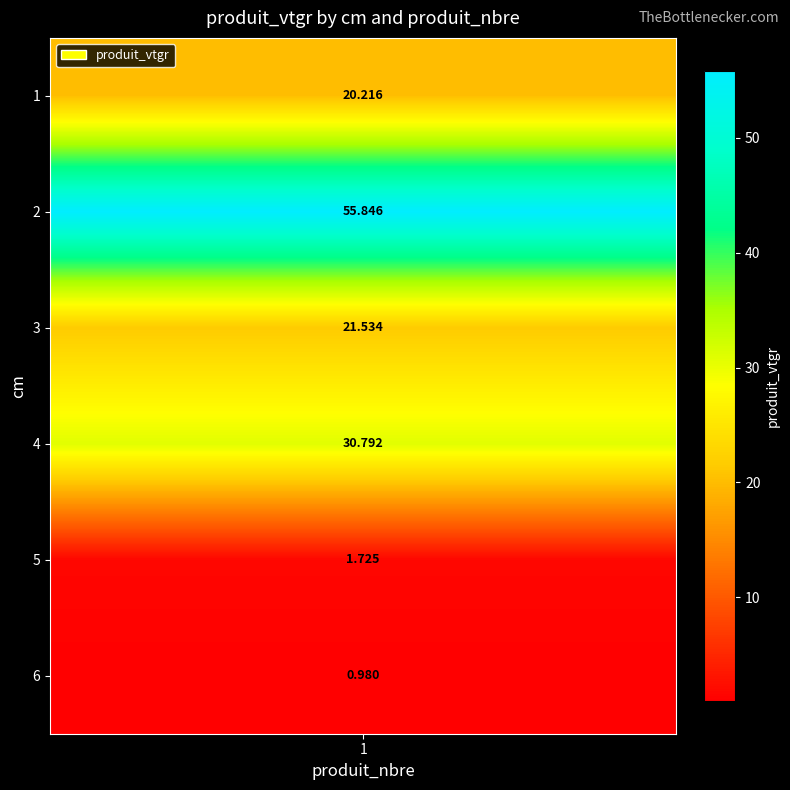

How many values exceed 21?

3